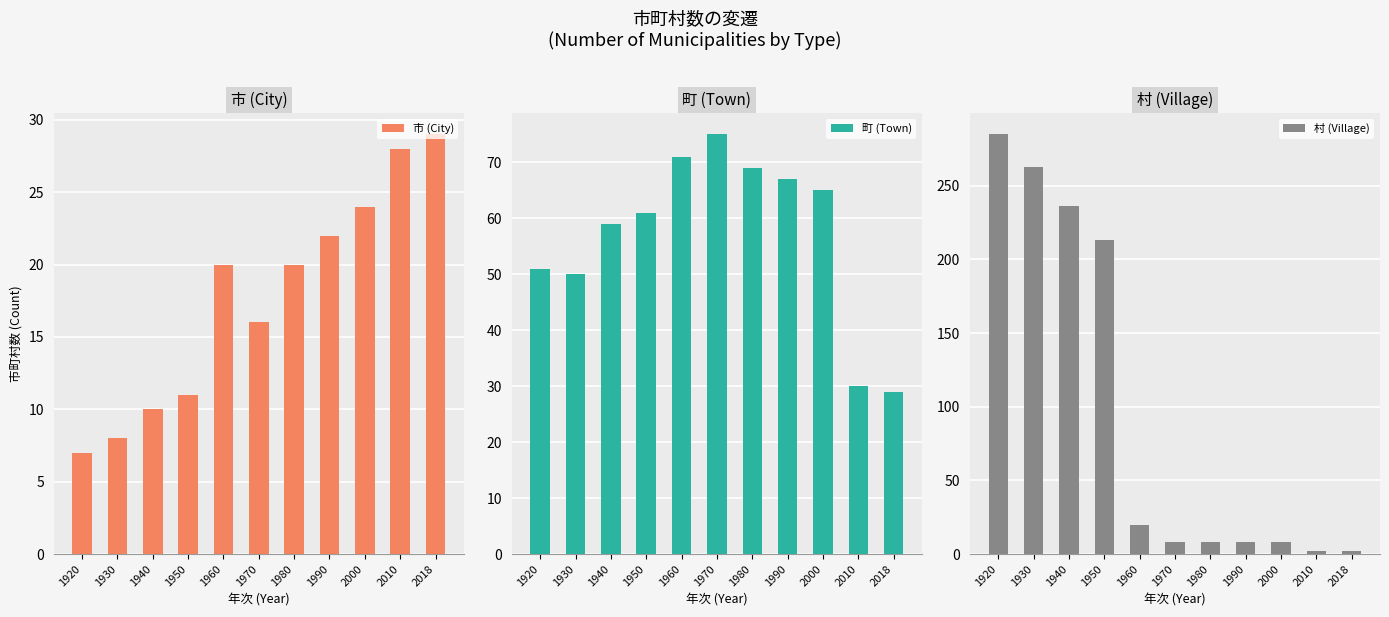

Which category has the highest value in the 市 (City) series?

2018